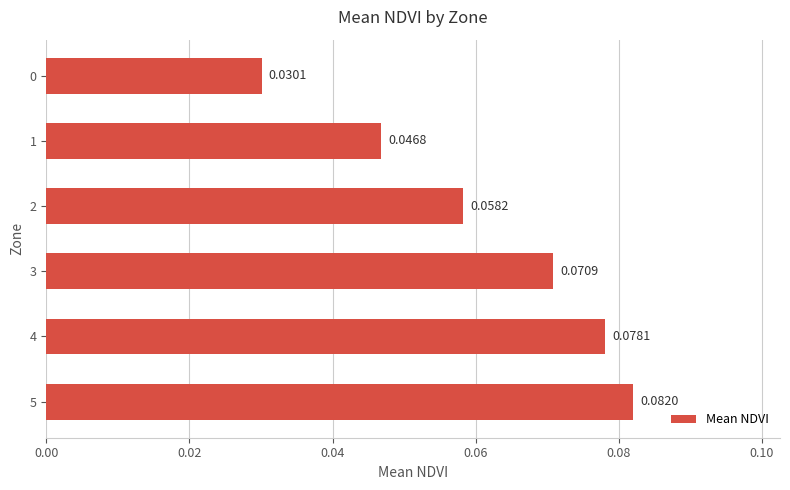

What is the sum of all values?

0.4